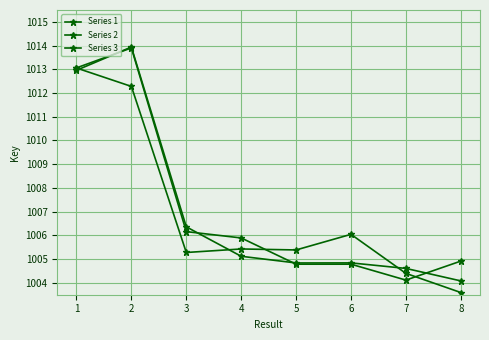

Between which two adjacent categories do Series 1 and Series 2 first intersect?

1 and 2